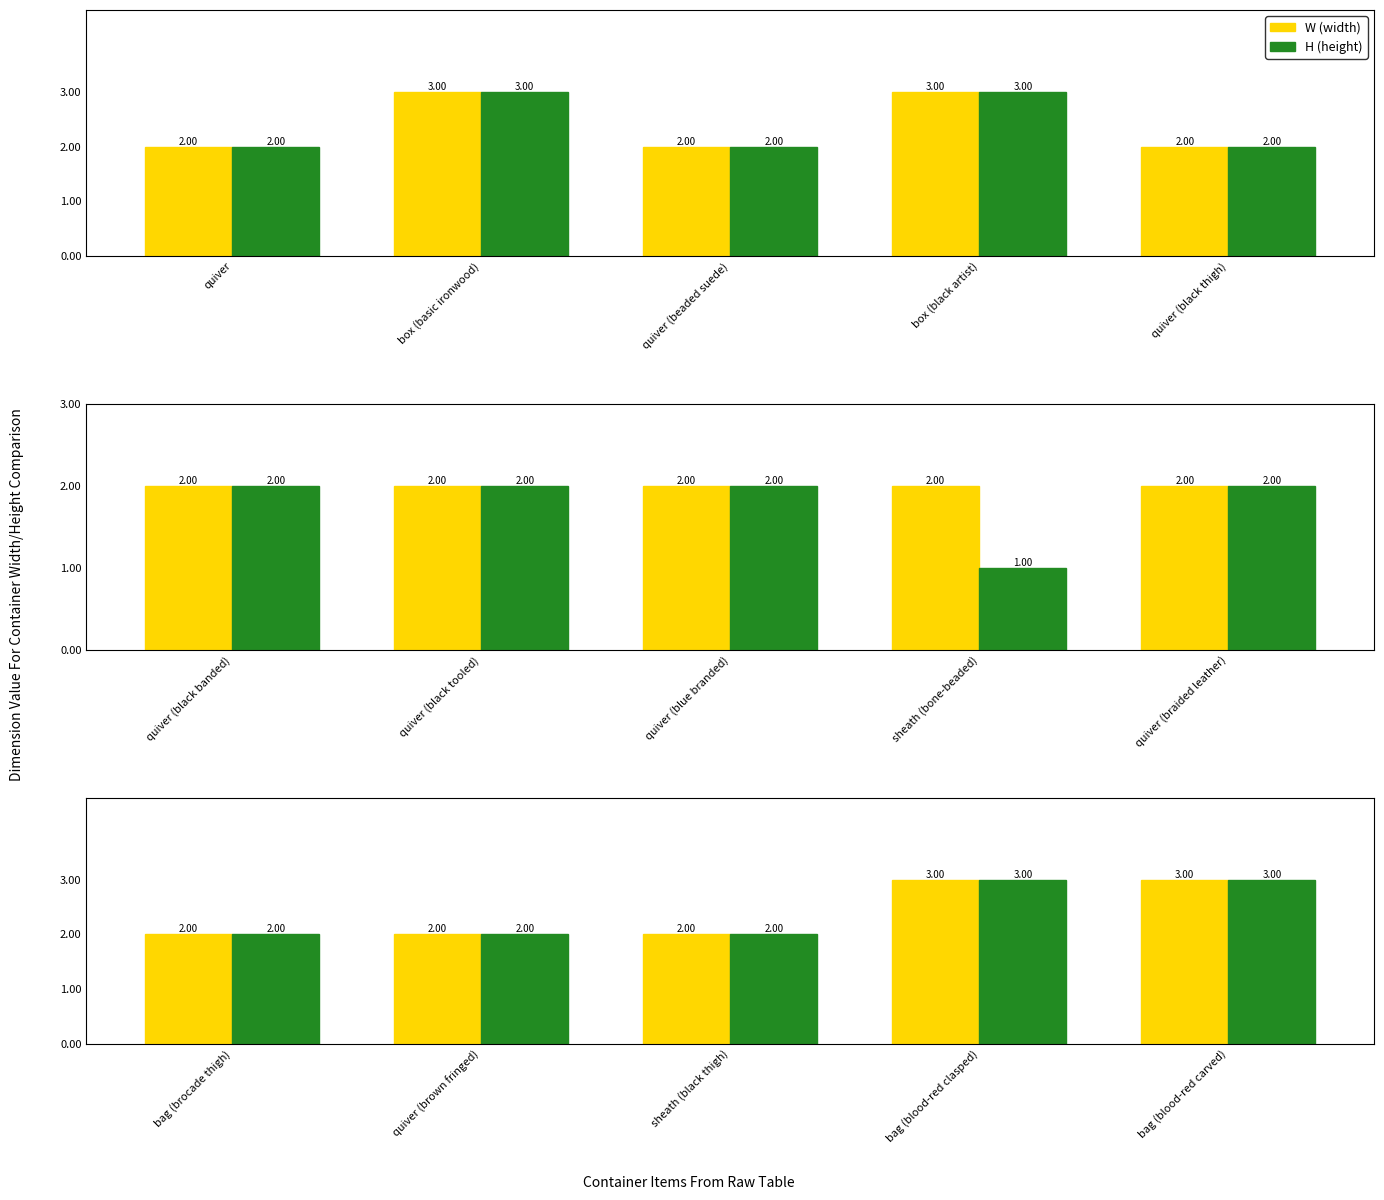

Between bag (blood-red clasped) and bag (blood-red carved), which series saw the biggest shift?

W (width)